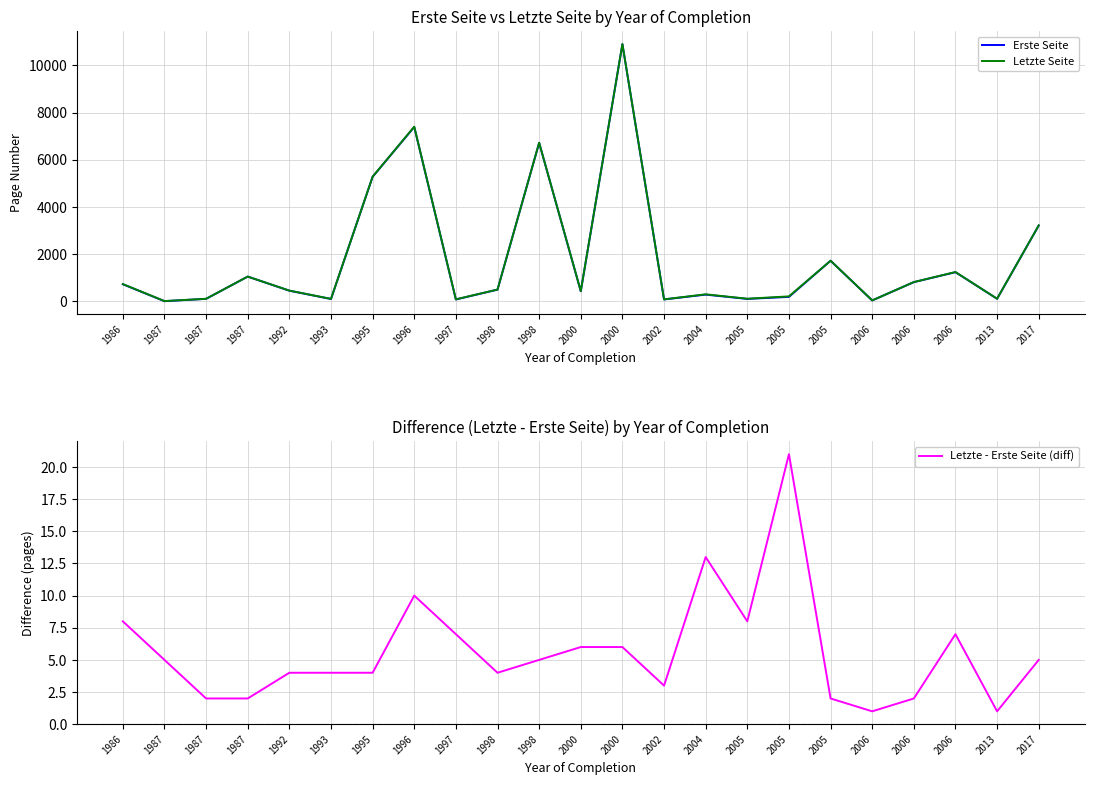

Where is Letzte - Erste Seite (diff) nearest to the value 11?

1996